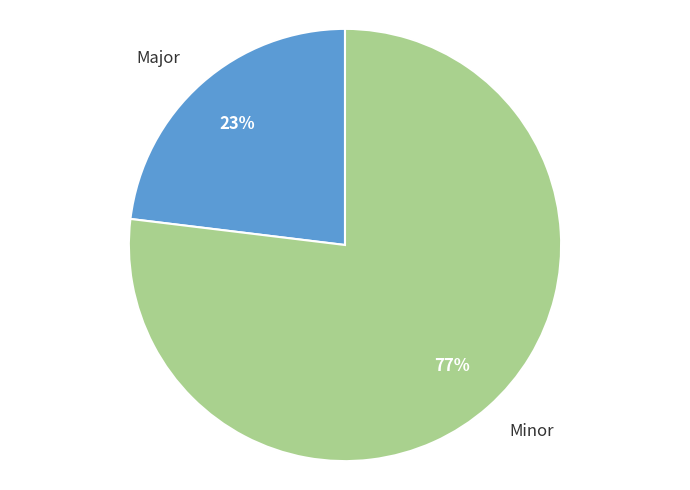

What is the largest slice in the pie chart?

Minor